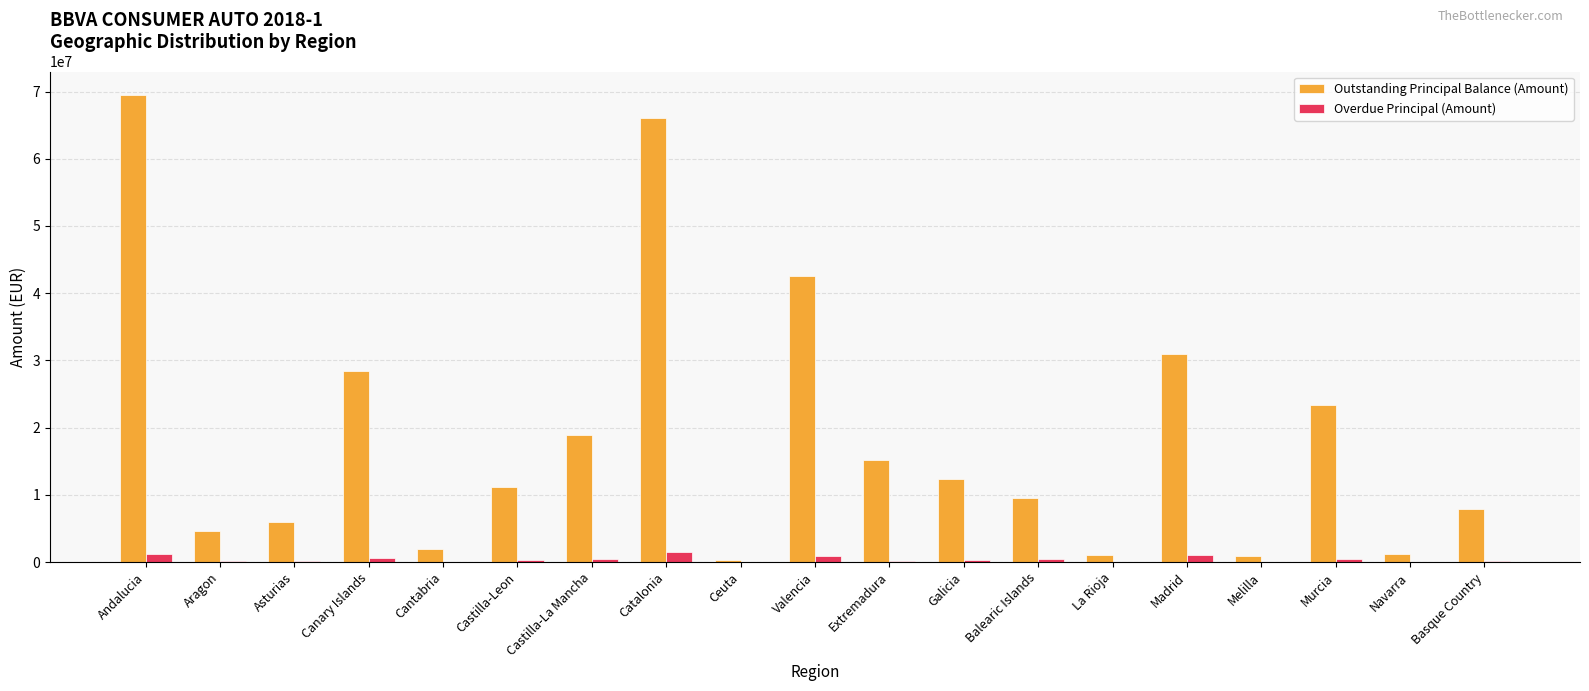

True or false: Outstanding Principal Balance (Amount) has a value of 1204195.1 at Navarra.

True